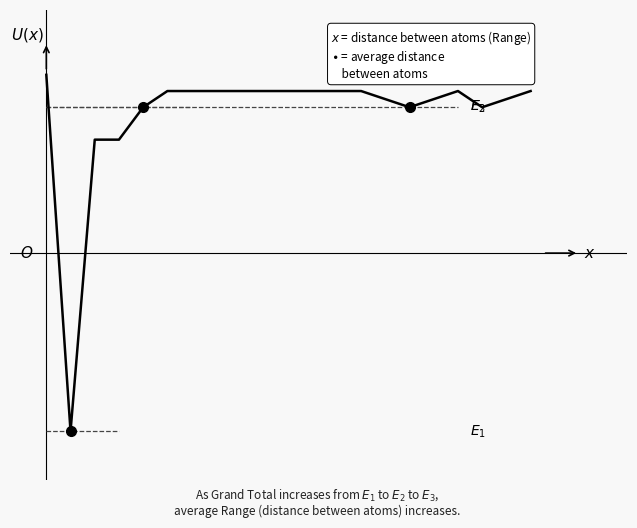

What is the difference between the maximum and minimum values?

22